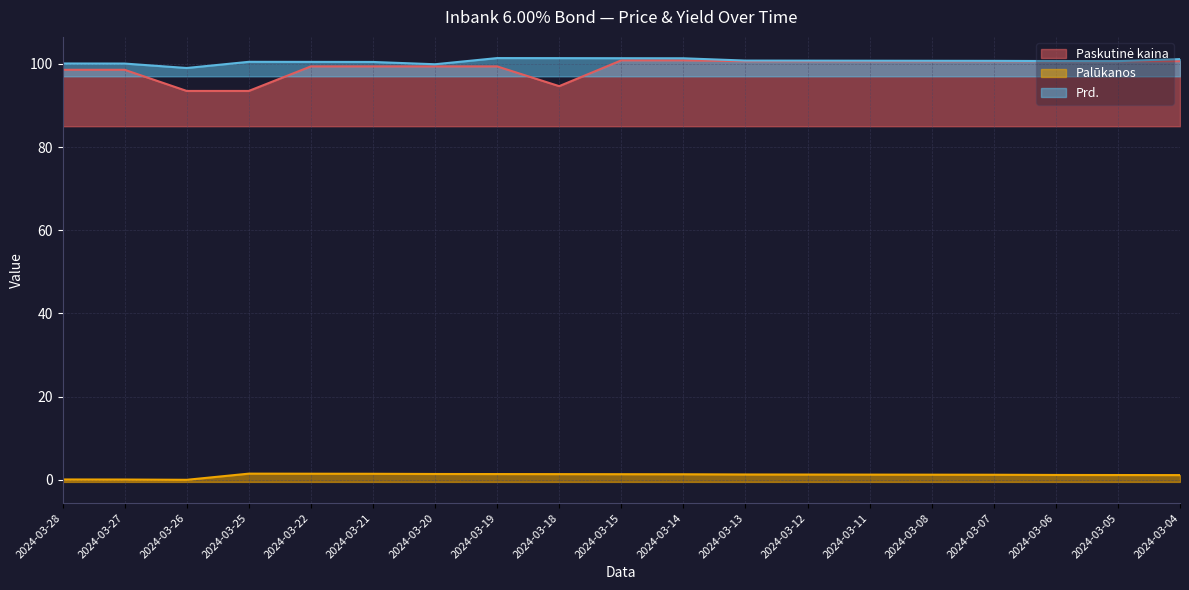

Where is the first local minimum for Prd.?

2024-03-26